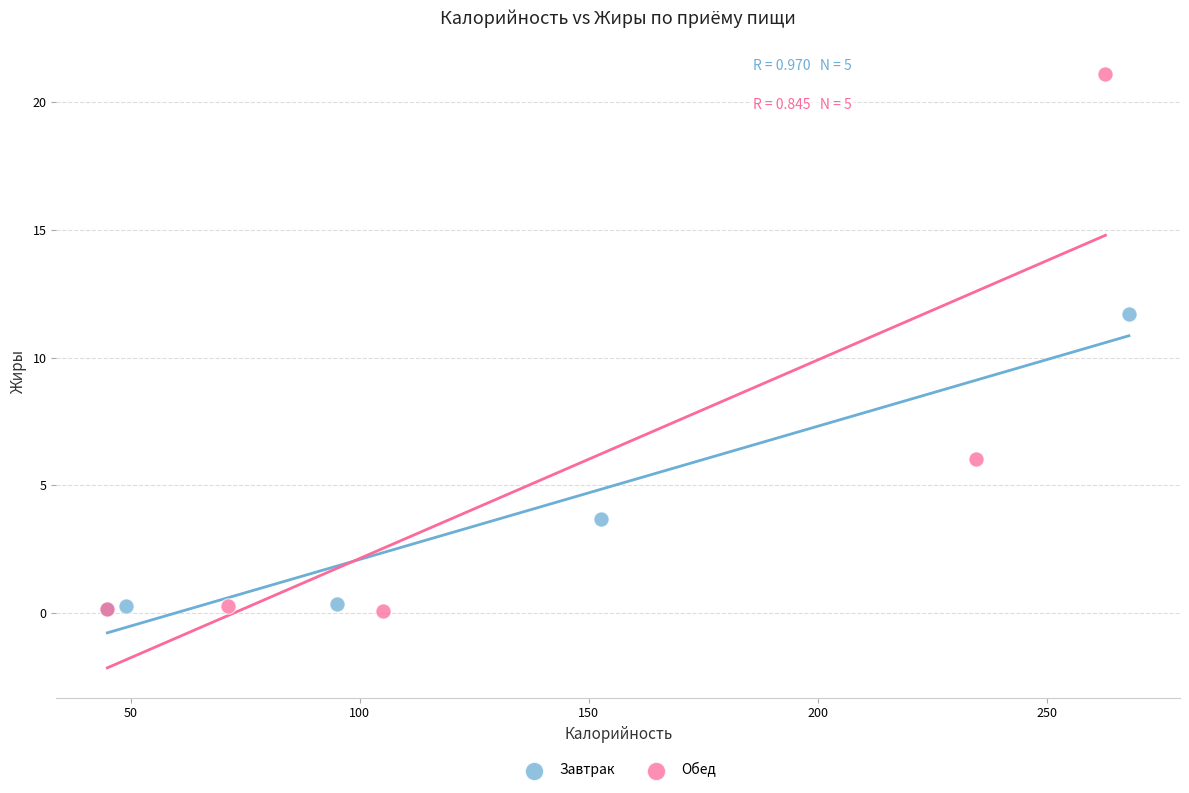

What are all the series names shown in the legend?

Завтрак, Обед